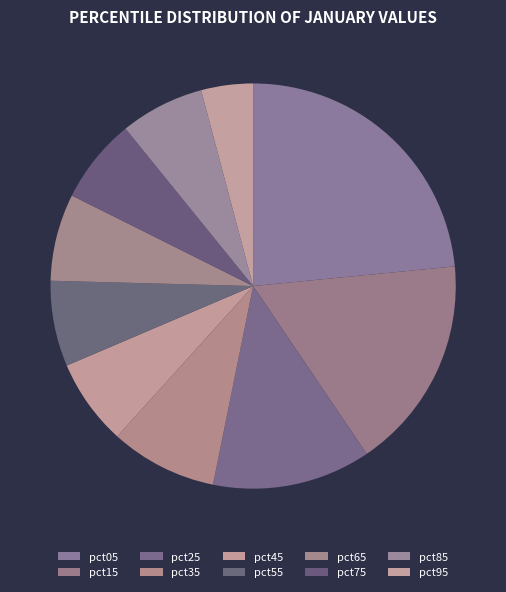

Which slice is the largest?

pct05